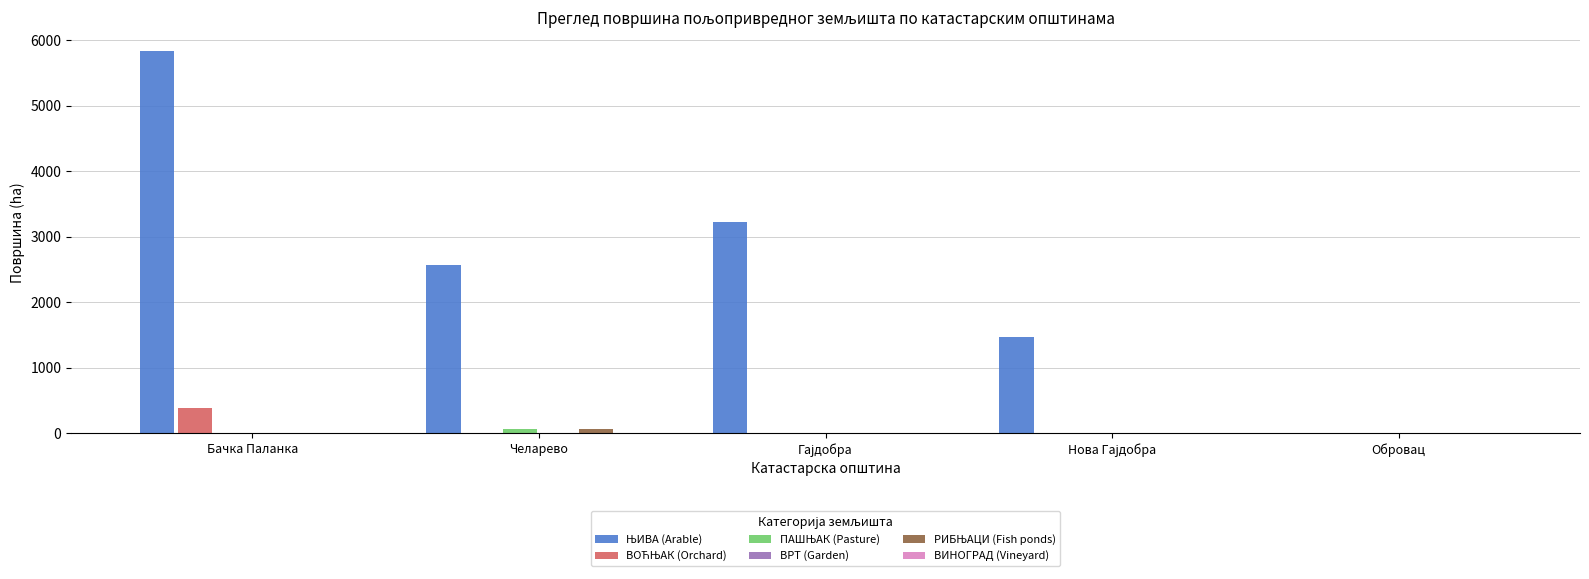

What is the label of the 3rd bar from the right?

Гајдобра